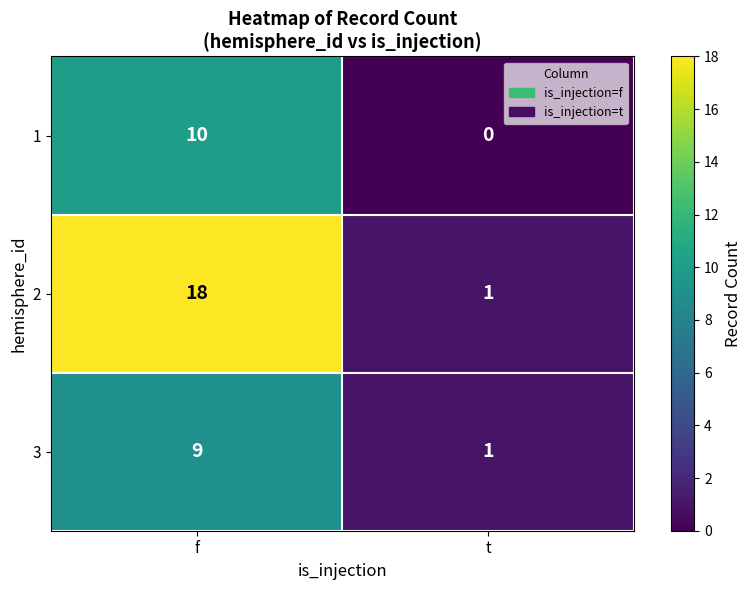

Reading left to right, what are all the values shown in this chart?

1: f=10	t=0
2: f=18	t=1
3: f=9	t=1